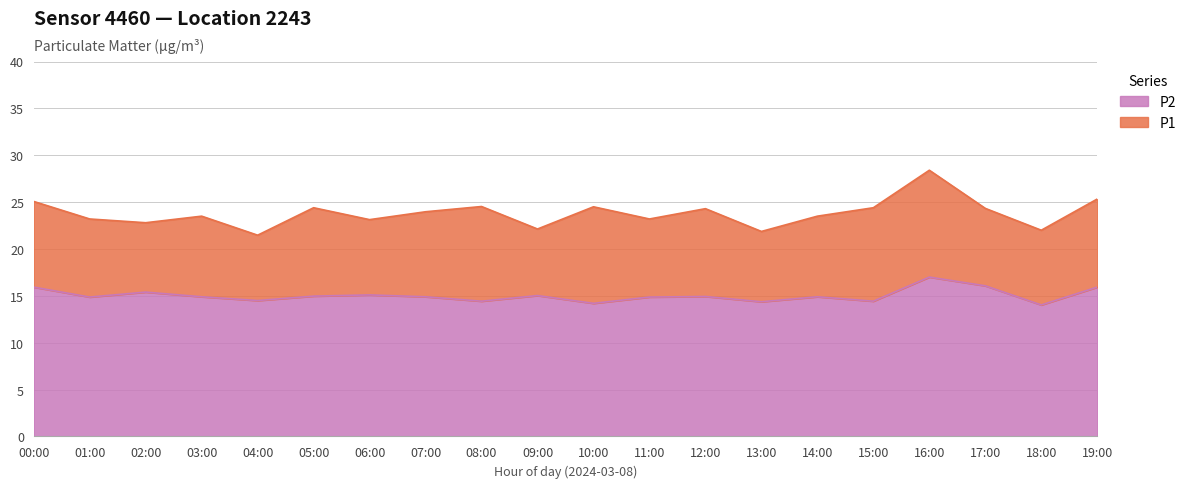

Does the chart display data point markers on the line(s)?

No